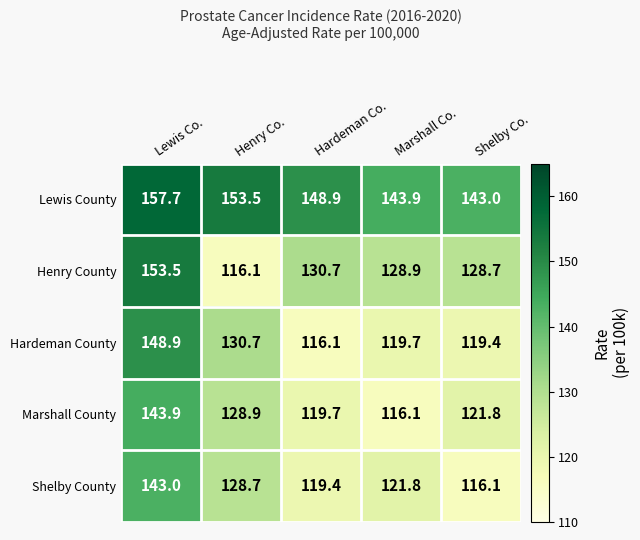

Reading left to right, what are all the values shown in this chart?

Lewis County: 157.7	153.5	148.9	143.9	143.0
Henry County: 153.5	116.1	130.7	128.9	128.7
Hardeman County: 148.9	130.7	116.1	119.7	119.4
Marshall County: 143.9	128.9	119.7	116.1	121.8
Shelby County: 143.0	128.7	119.4	121.8	116.1